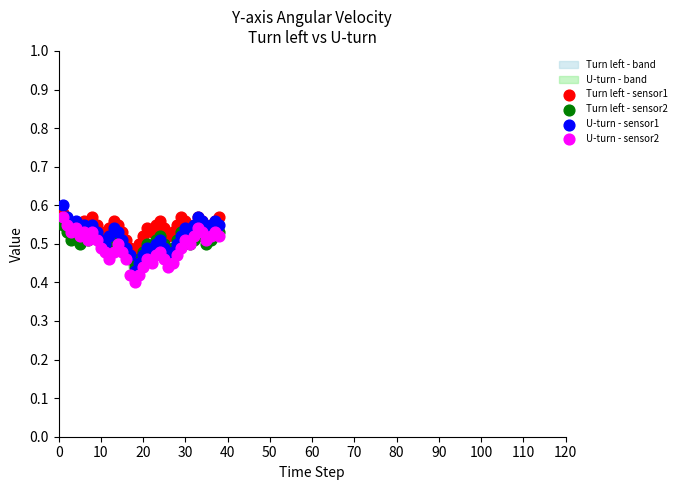

Which series contains the lowest Y value?

U-turn - sensor2